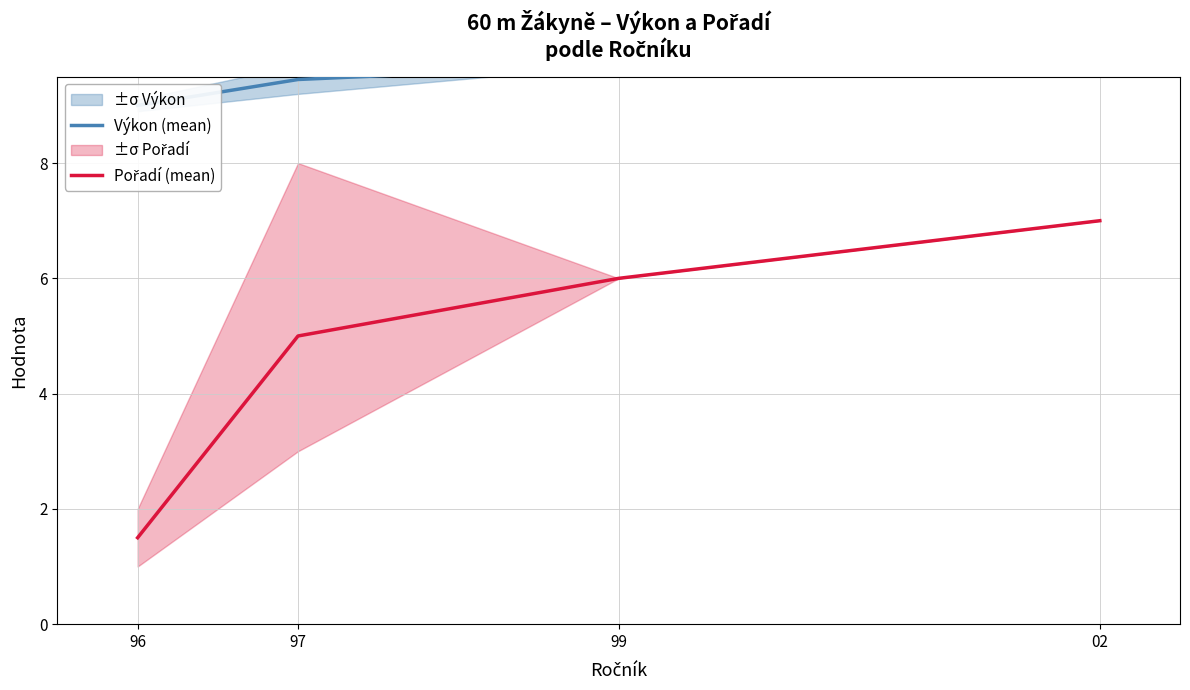

Is it true that Pořadí (mean) equals 7.0 at 02?

True